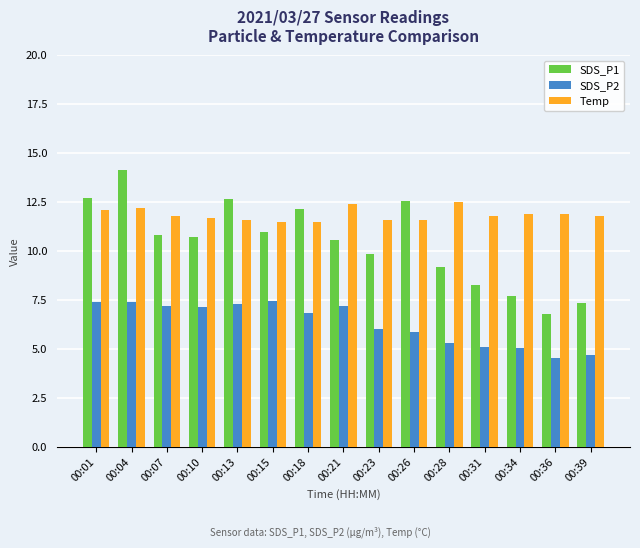

Is it true that SDS_P1 equals 12.6 at 00:26?

True